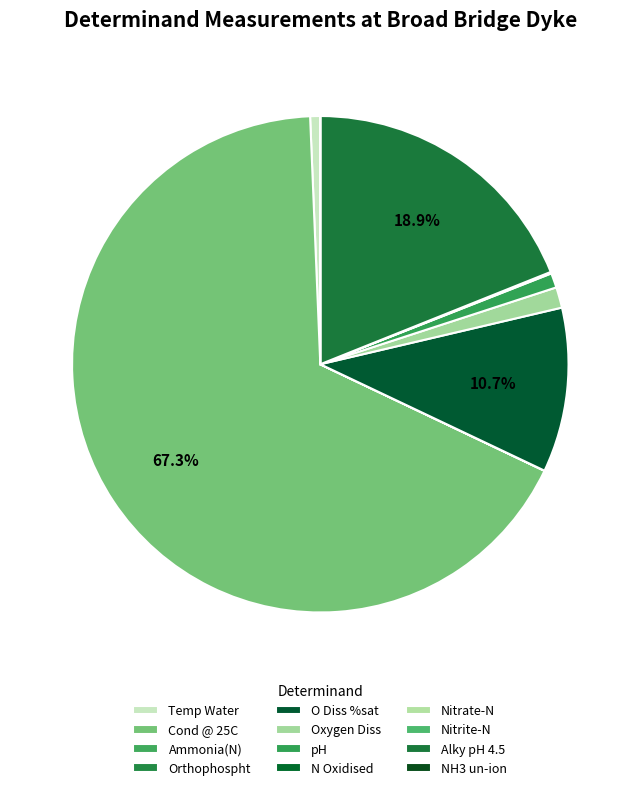

To the nearest percent, what is the average slice percentage?

8%